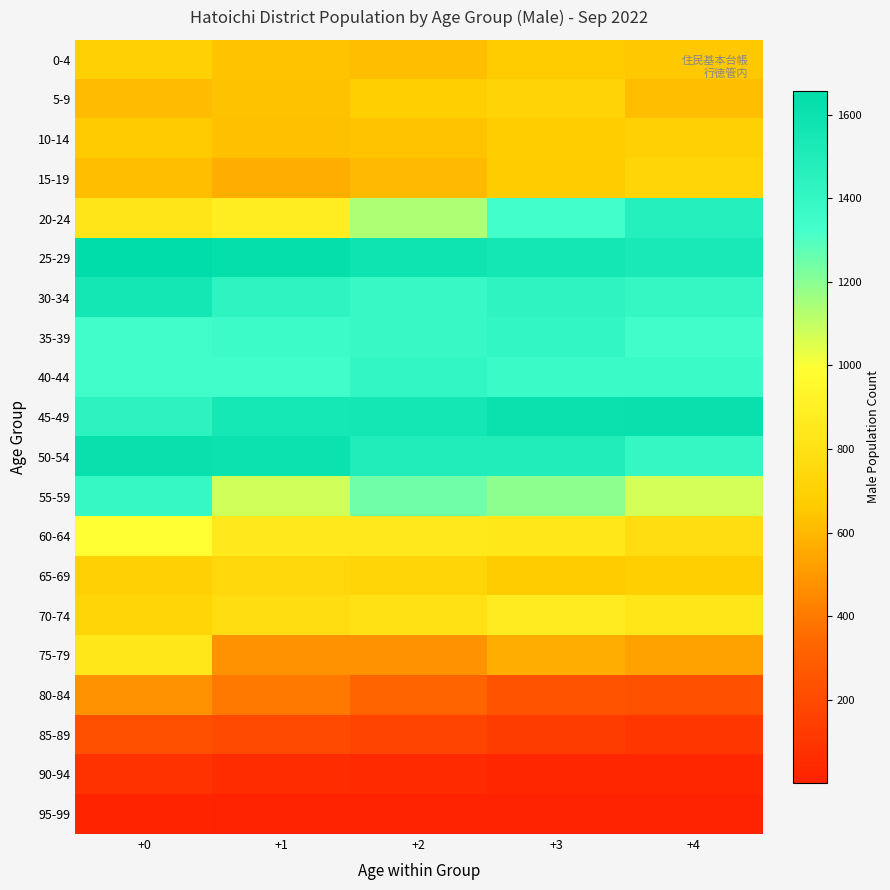

Which series has the largest total across all categories?

25-29